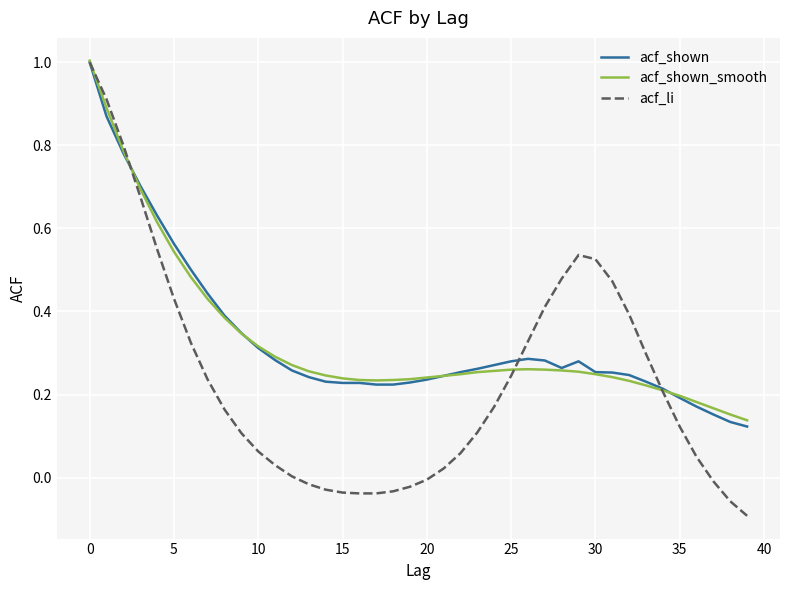

Which series has the widest spread of values?

acf_li